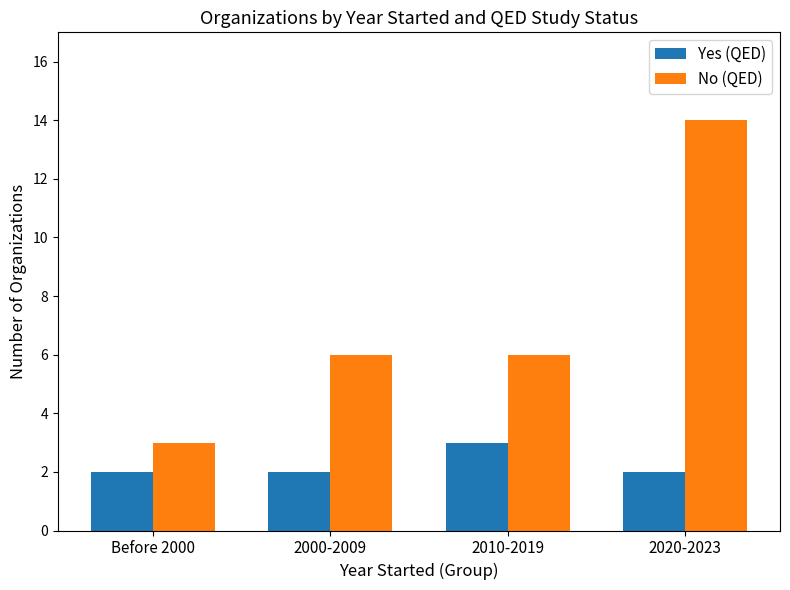

Reading right to left, extract all data points from this chart.

Yes (QED): 2	3	2	2
No (QED): 14	6	6	3